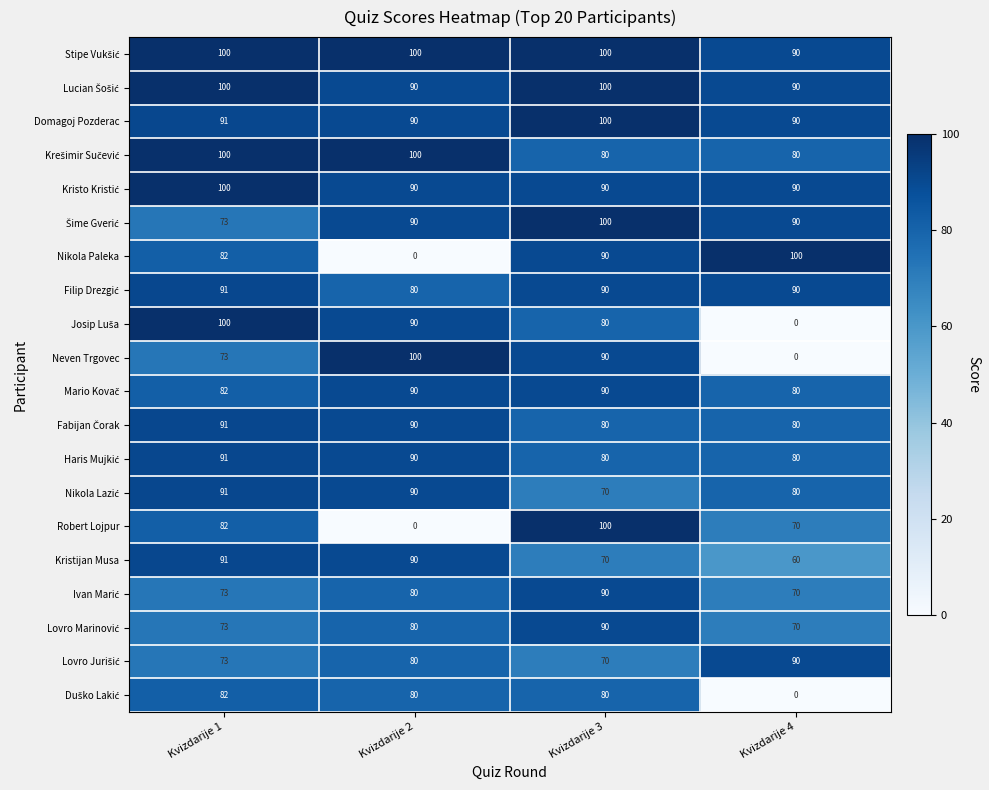

What is the total value across all series at Kvizdarije 2?

1600